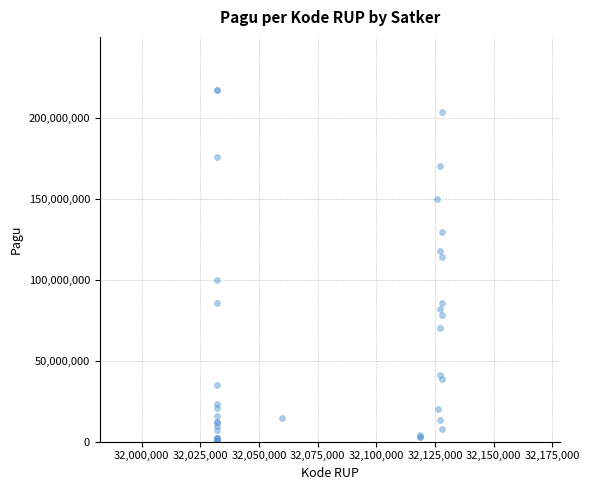

What Y value in the scatter plot is closest to 108830000?

114296000